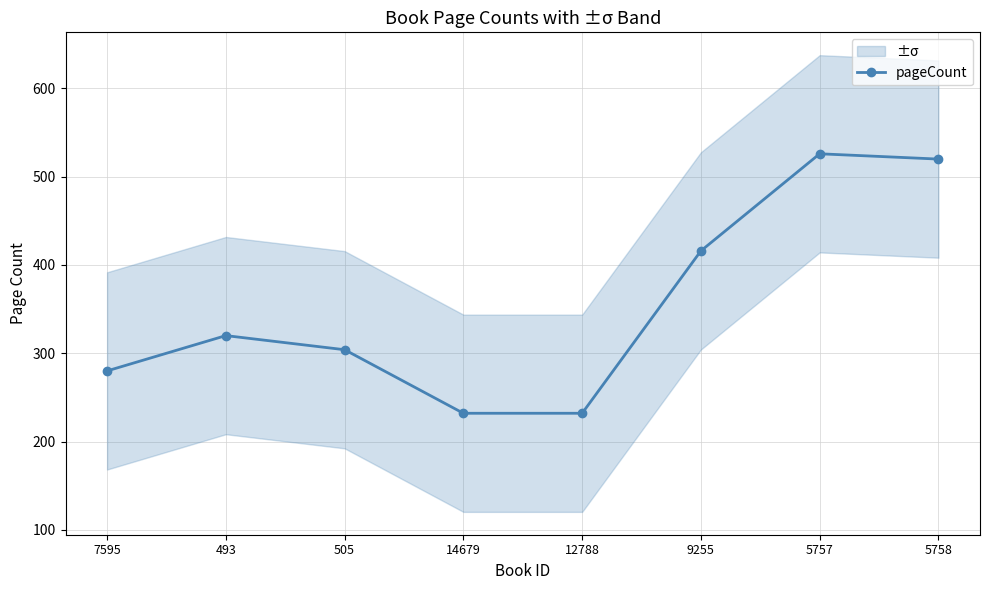

At which category does the chart reach its minimum across all series?

14679